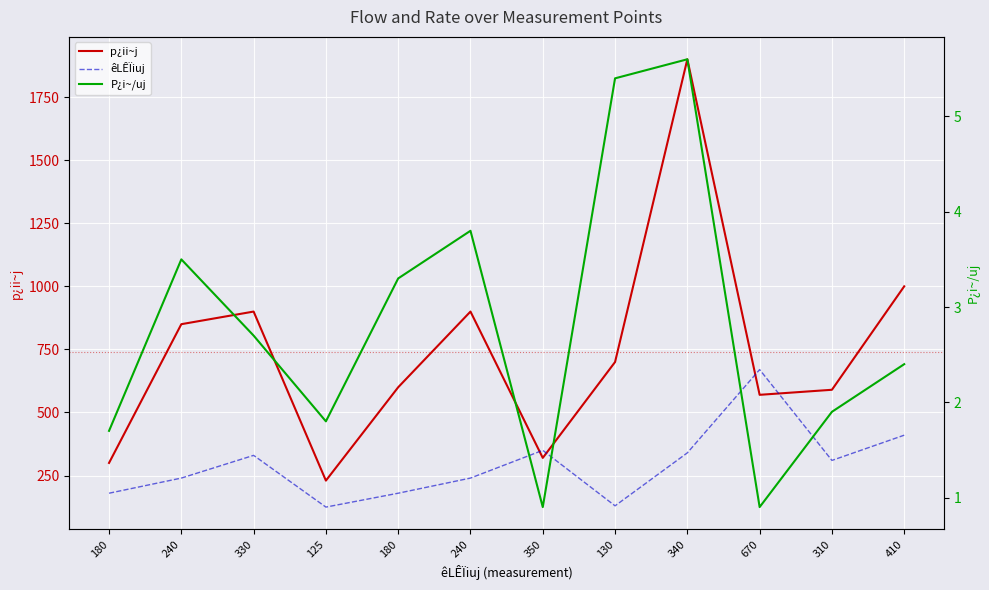

What is the total value across all series at 240?

1093.5